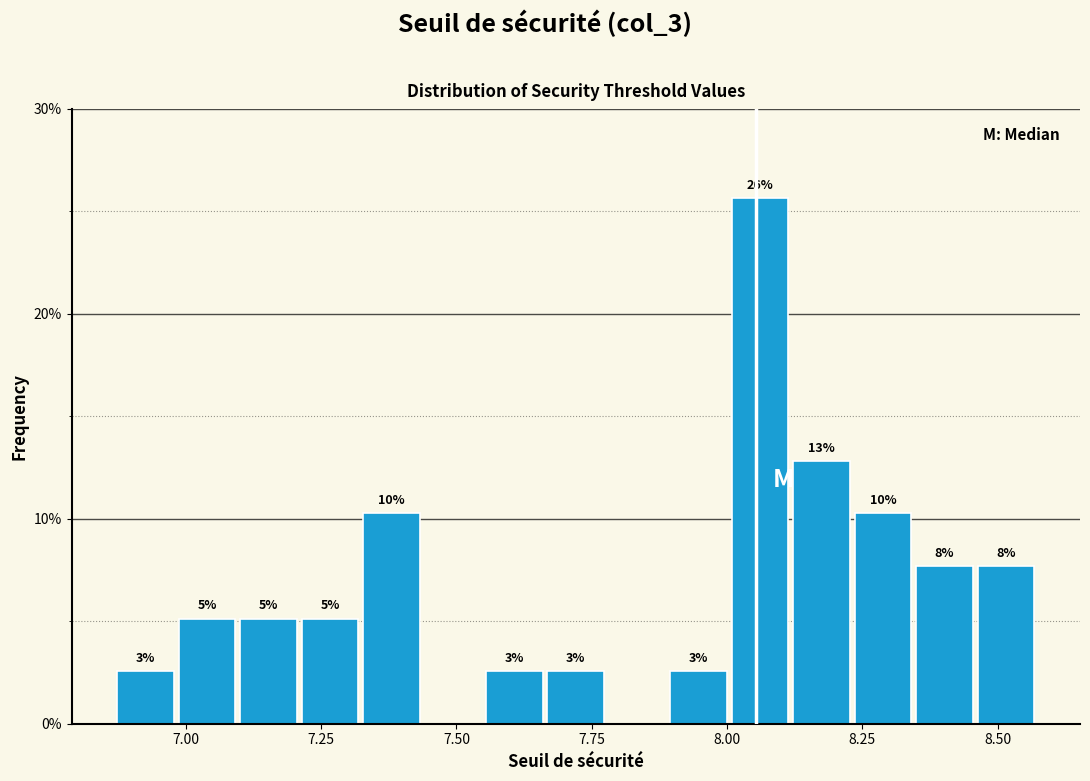

Read against the x-axis, roughly where is the centre of the tallest bar?

8.05